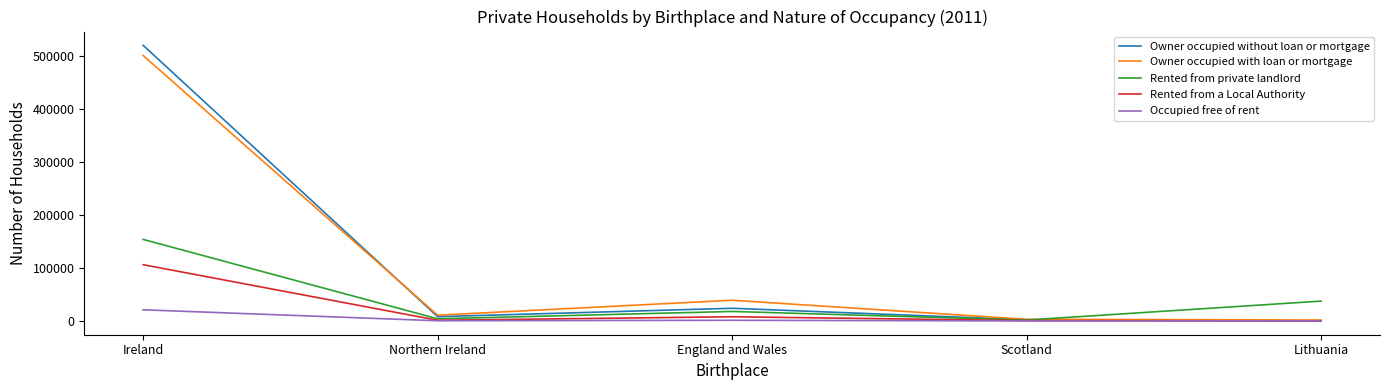

Where is the first local maximum for Rented from a Local Authority?

England and Wales